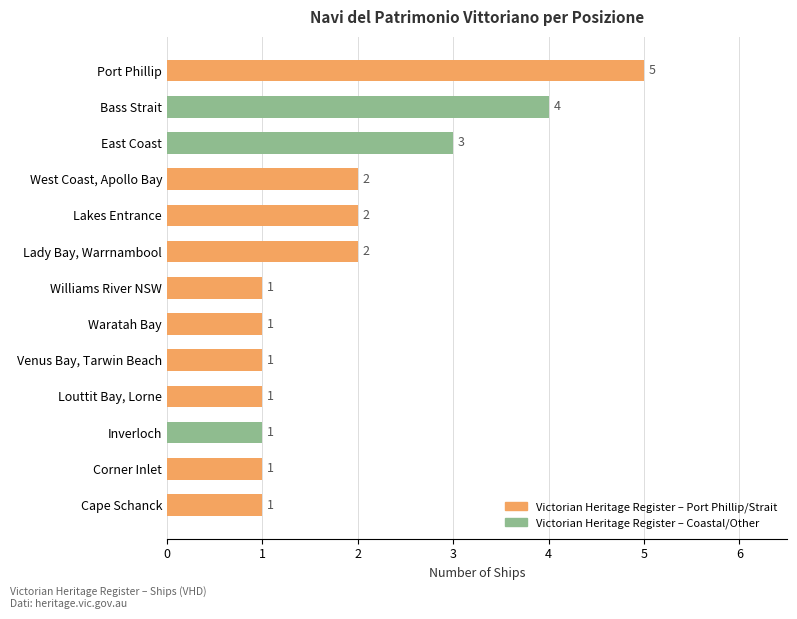

What is the difference between the maximum and minimum values?

4